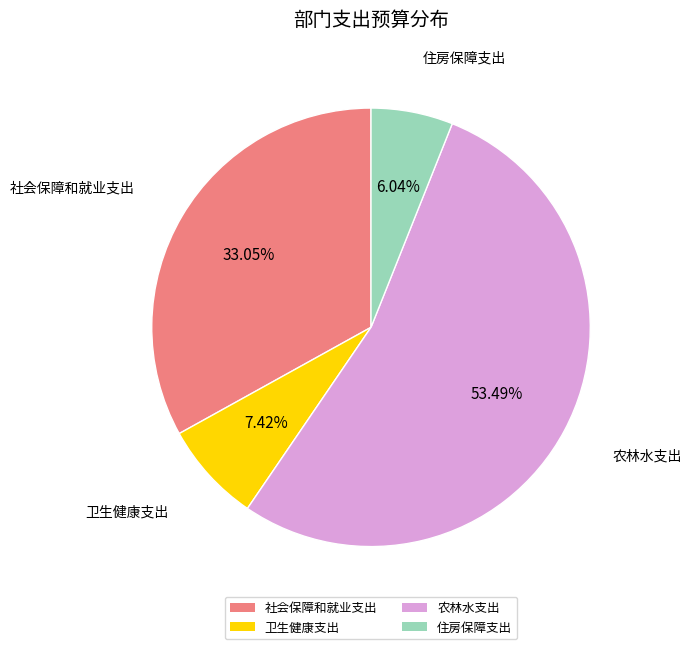

How many segments does this pie chart have?

4